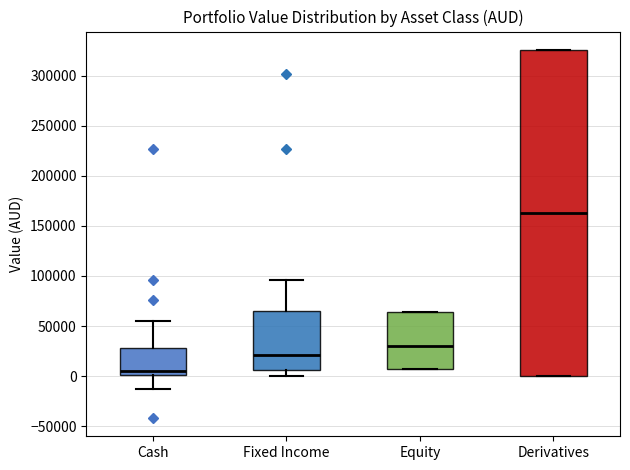

Which box has the lowest median line?

Cash